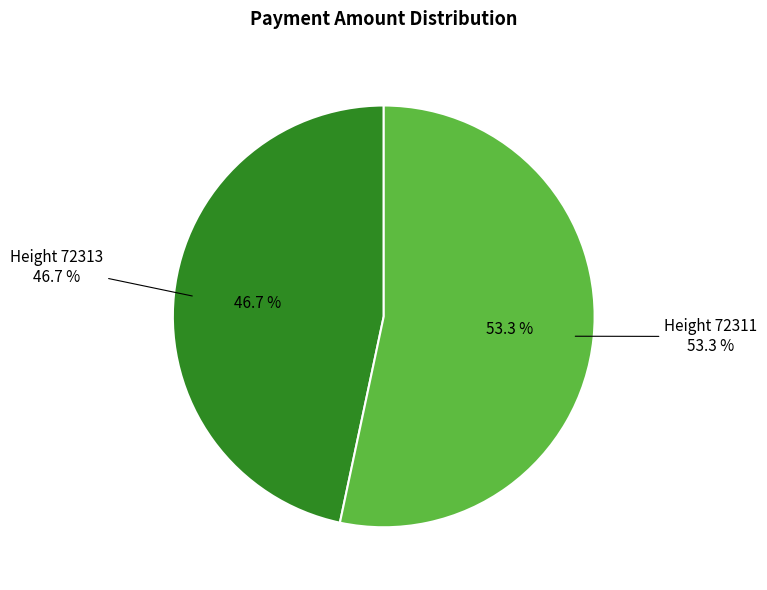

True or false: 72313 accounts for 36% of the total.

False